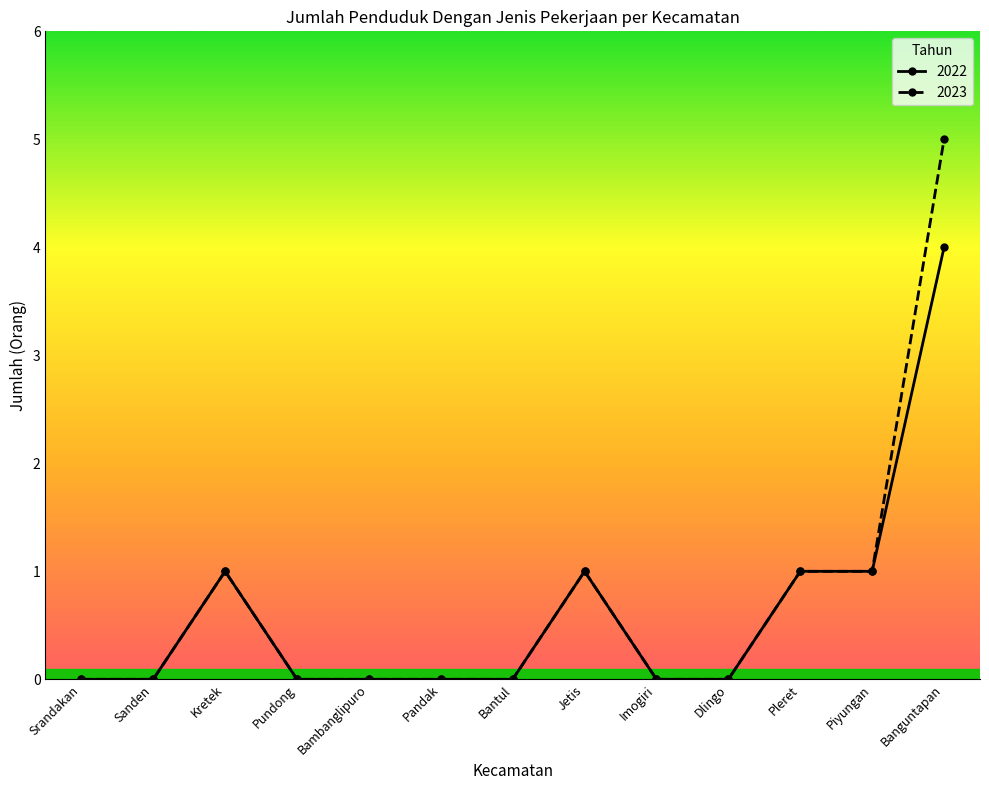

What are all the series names shown in the legend?

2022, 2023